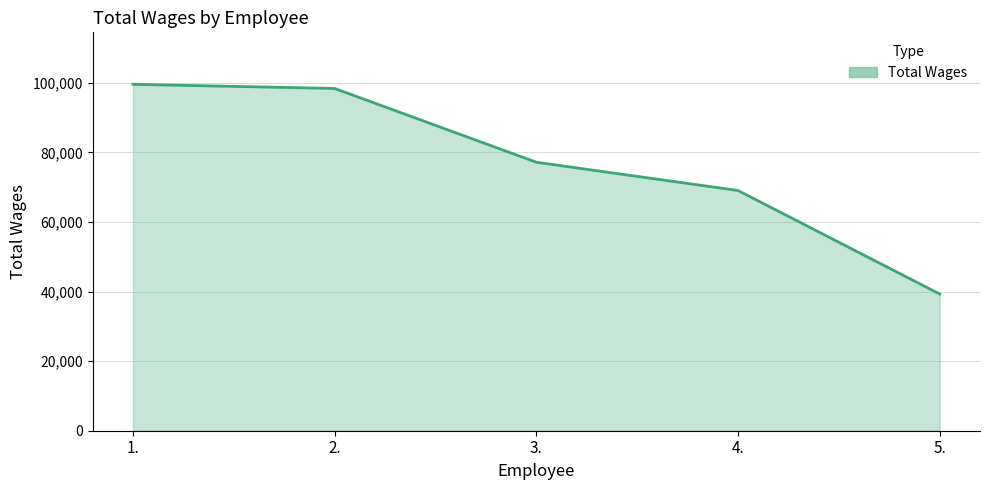

List the labels in order of value, smallest first.

5., 4., 3., 2., 1.